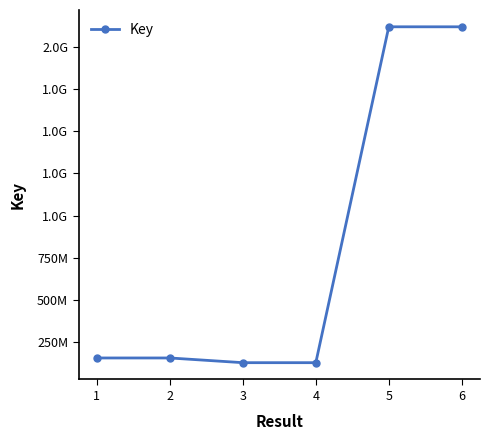

What is the change in value from 4 to 5?

+1992292970